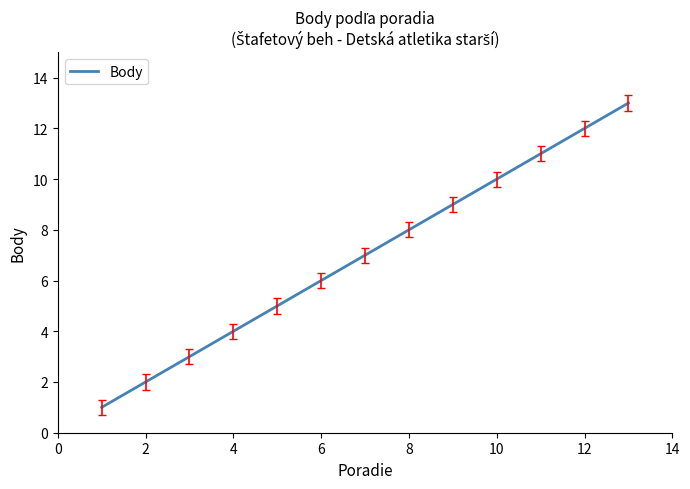

What is the greatest value displayed?

13